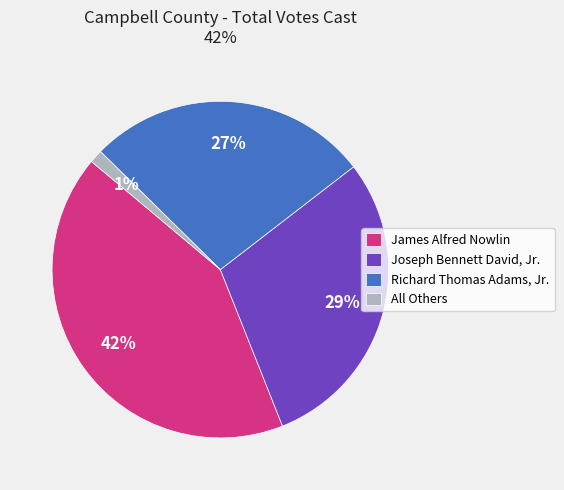

Does Joseph Bennett David, Jr. represent more than half of the total?

No